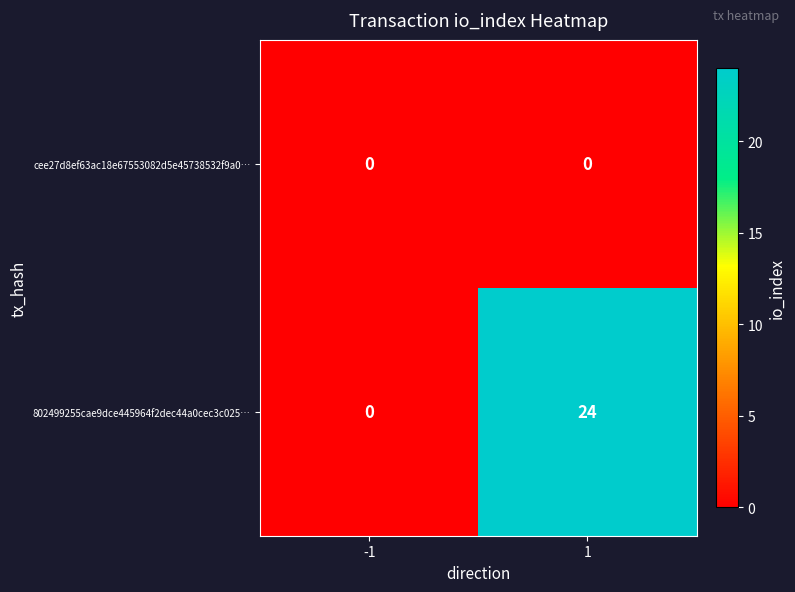

What is the average value of the 802499255cae9dce445964f2dec44a0cec3c025… series?

12